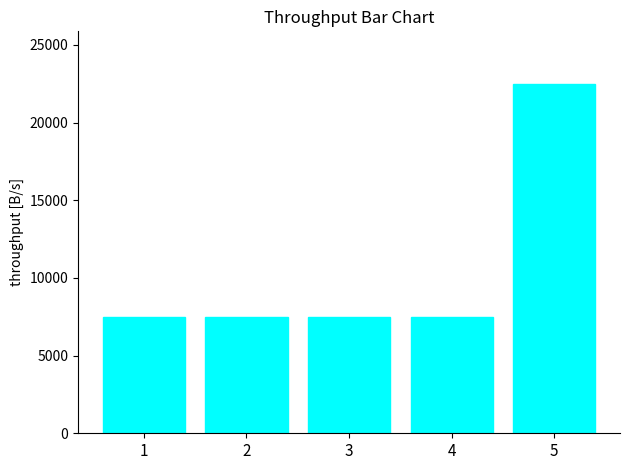

What is the change in value from 3 to 5?

+15000